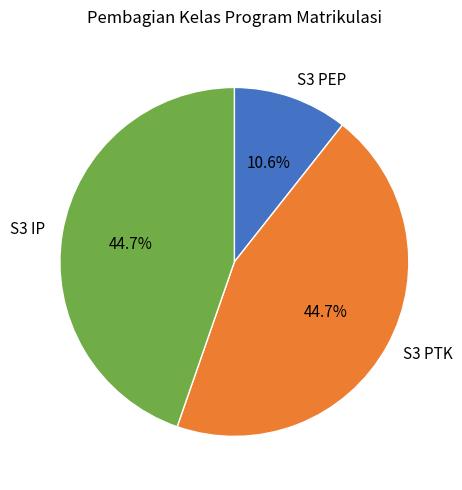

To the nearest percent, what percentage of the pie is S3 PTK?

45%